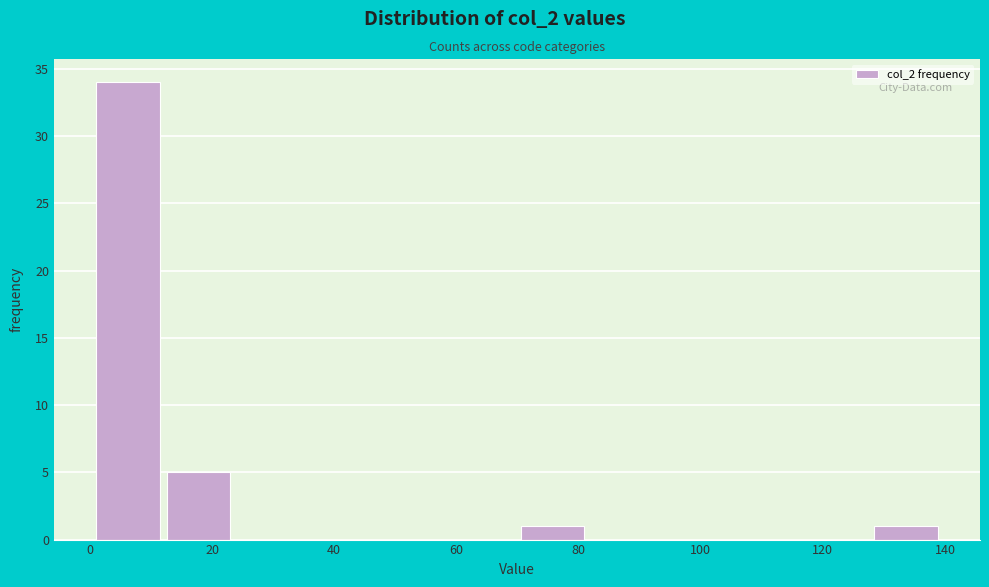

Reading left to right, list every bar in this chart as the range it spans on the x-axis followed by its height. Neither the bar edges nor the heights are printed on the chart, so give them approximately, as read against the axes.

2 to 12: 34
12 to 24: 5
24 to 36: 0
36 to 48: 0
48 to 58: 0
58 to 70: 0
70 to 82: 1
82 to 94: 0
94 to 106: 0
106 to 116: 0
116 to 128: 0
128 to 140: 1